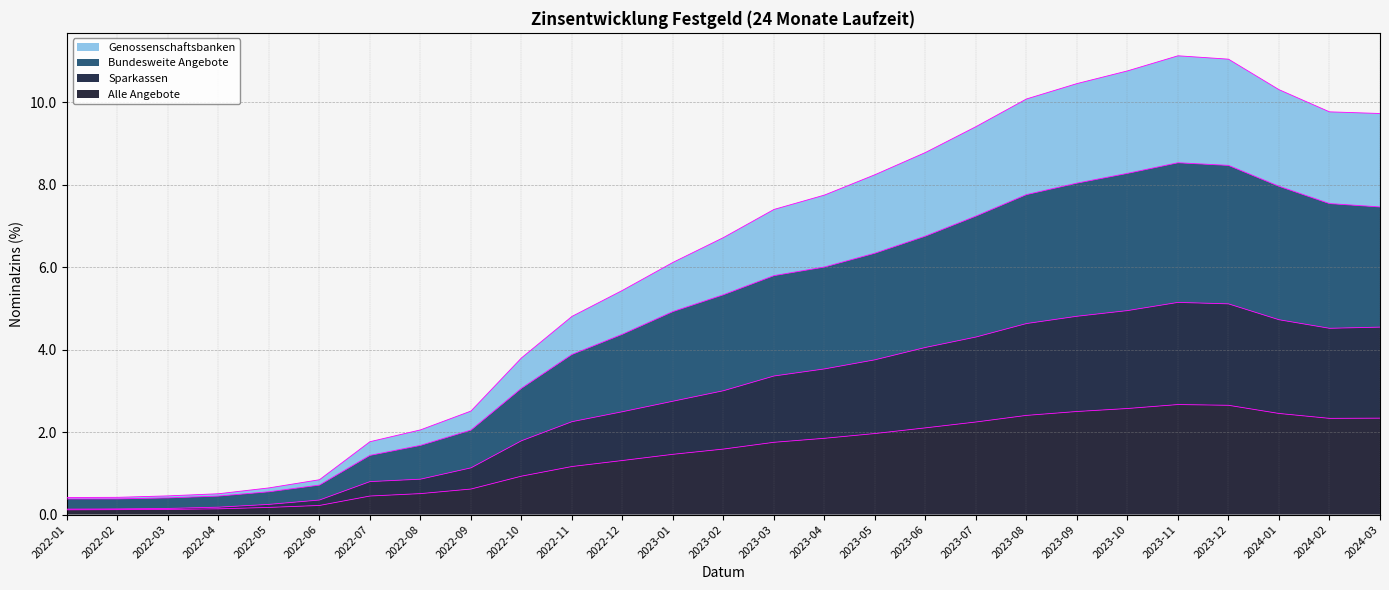

What is the sum of the Alle Angebote values at 2023-12 and 2023-08?

5.1